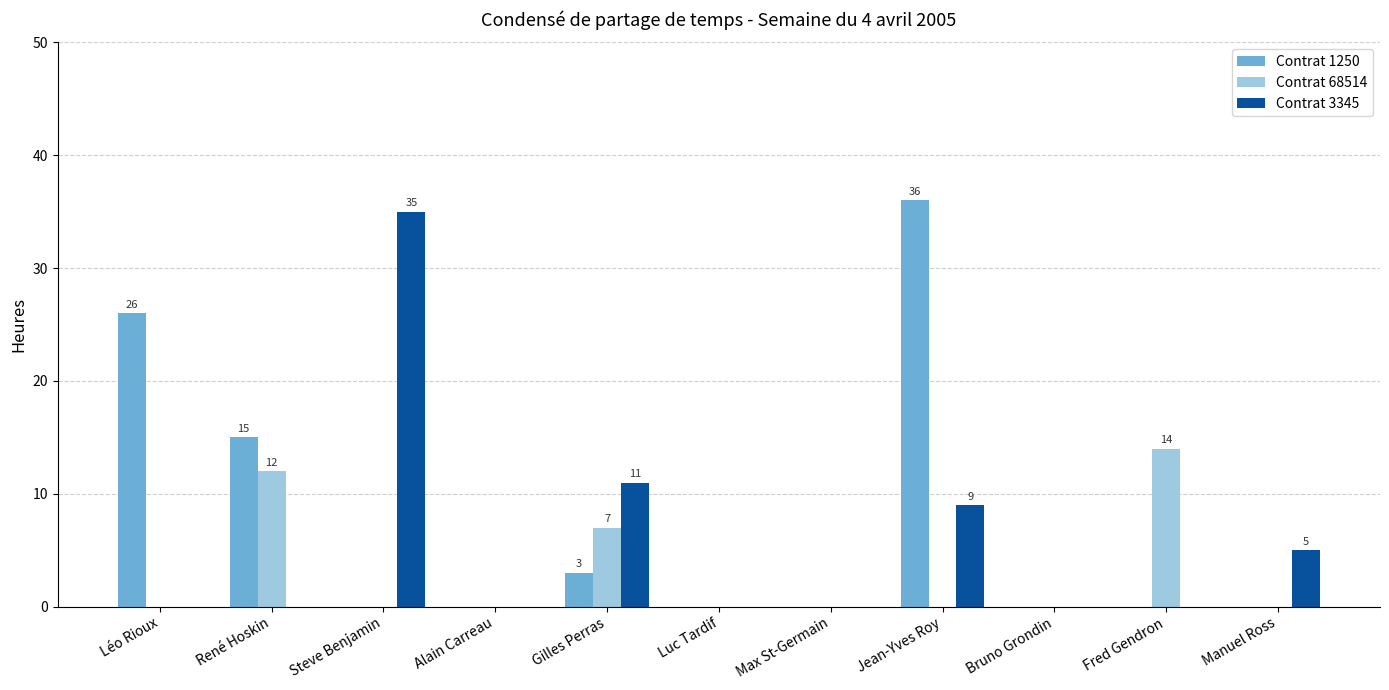

At which label is Contrat 3345 closest to 17?

Gilles Perras